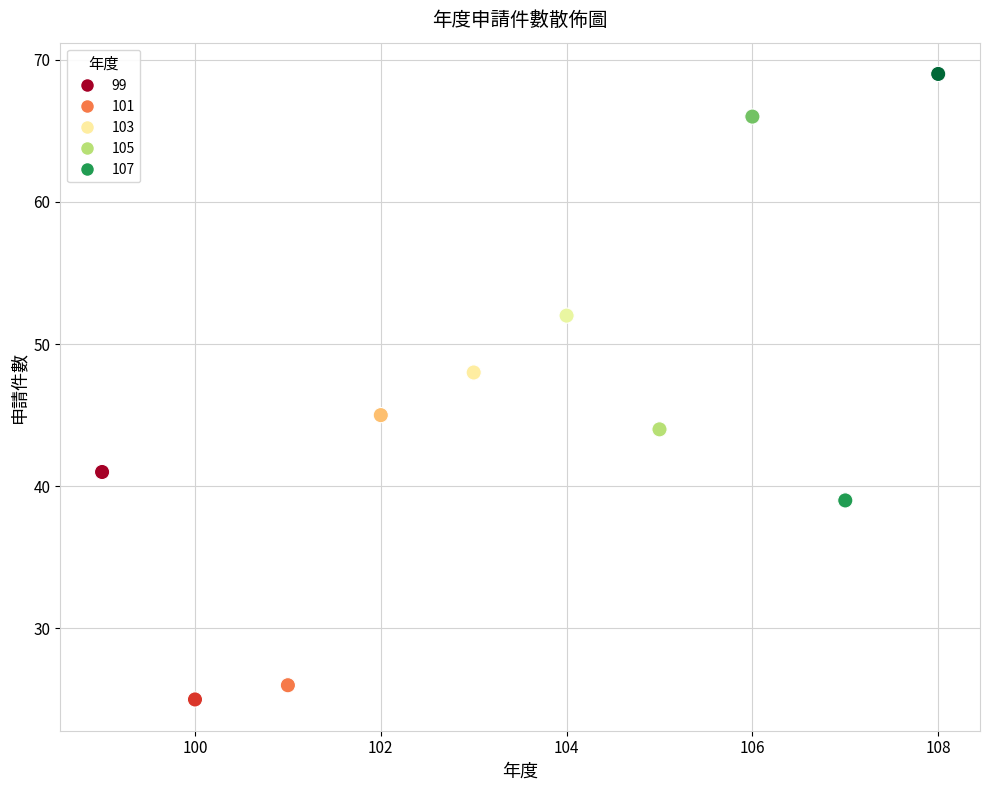

What is the range of X values (max minus min)?

9